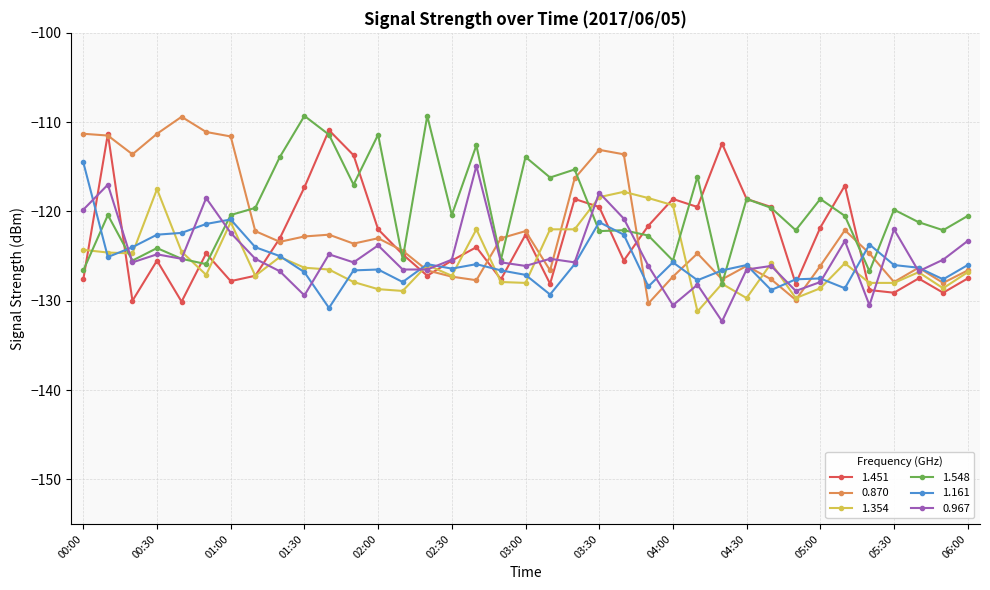

Does the chart have visible grid lines?

Yes